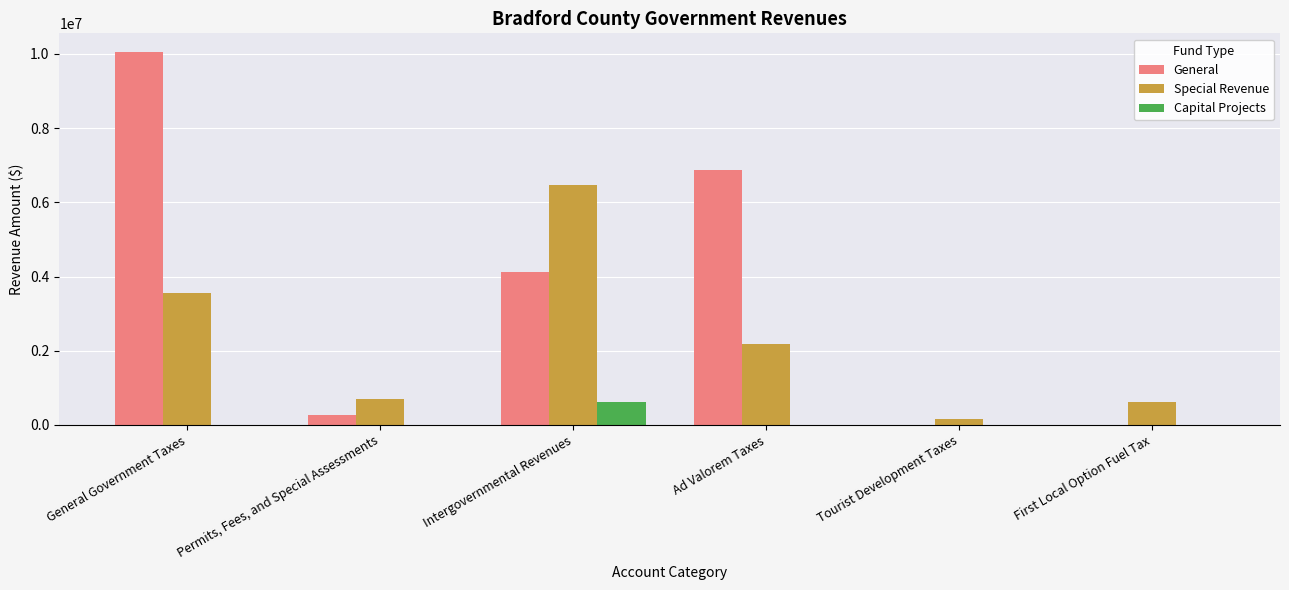

Which category has the highest value across all series?

General Government Taxes